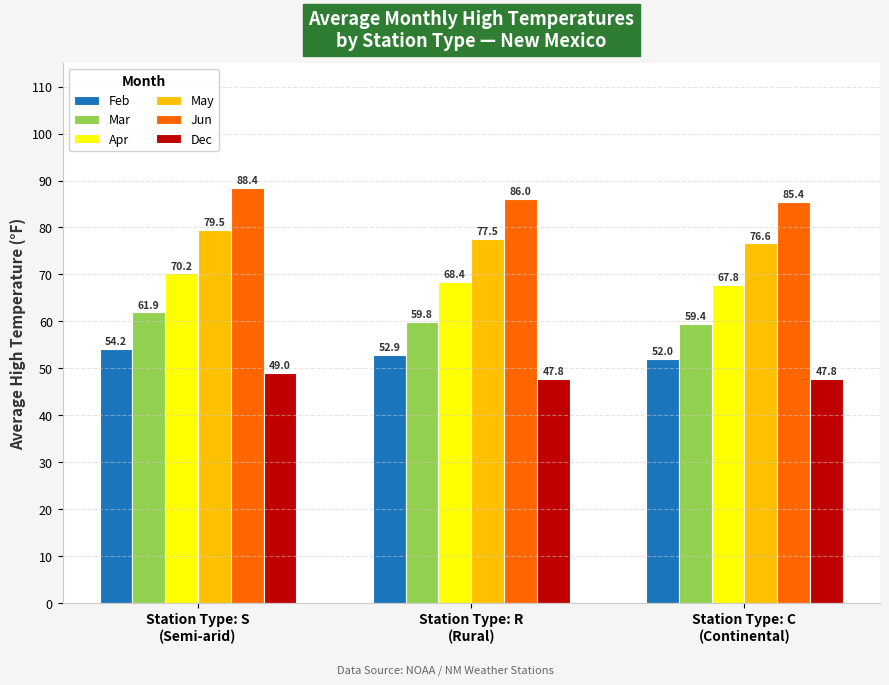

Where is Feb nearest to the value 53?

Station Type: R
(Rural)